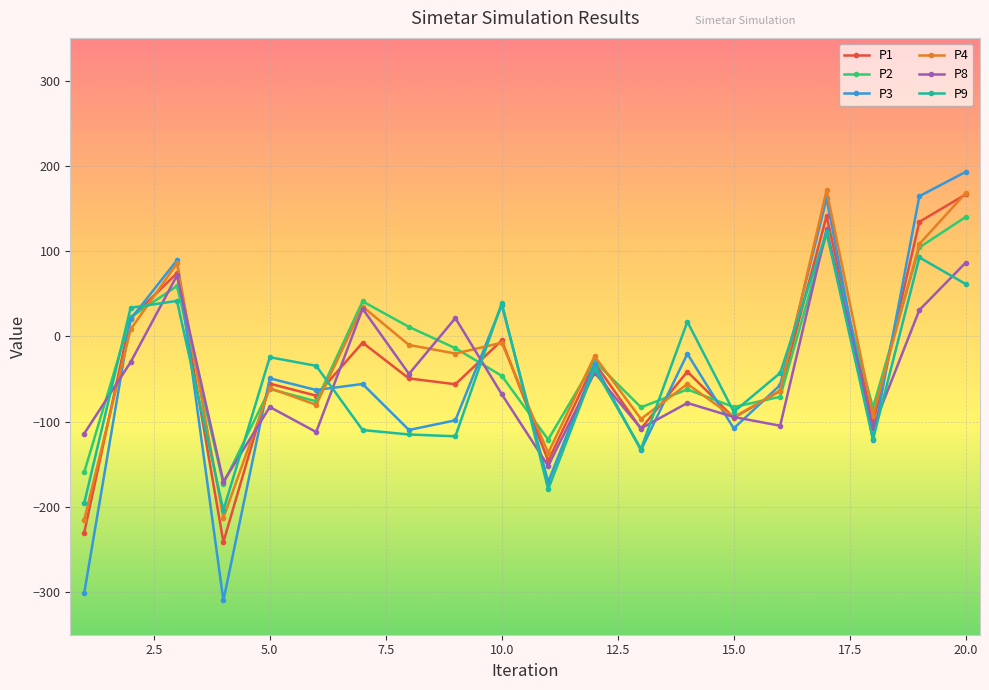

Count the number of data series in this chart.

6